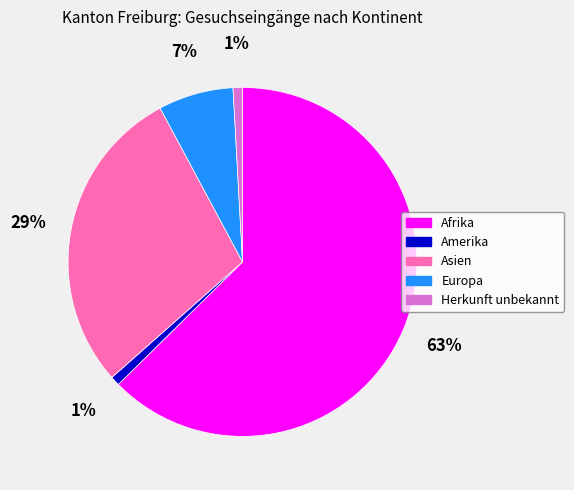

Between Asien and Herkunft unbekannt, which is larger?

Asien